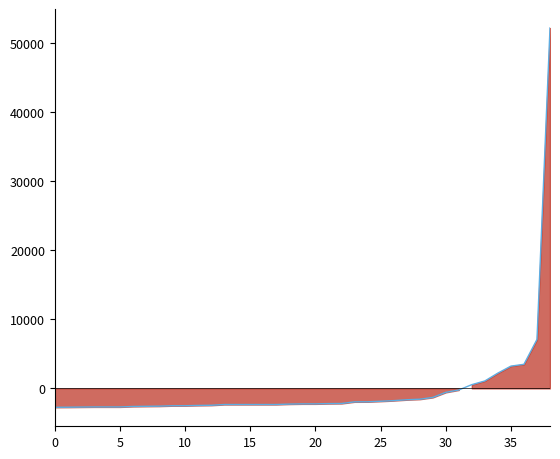

Does the chart have visible grid lines?

No